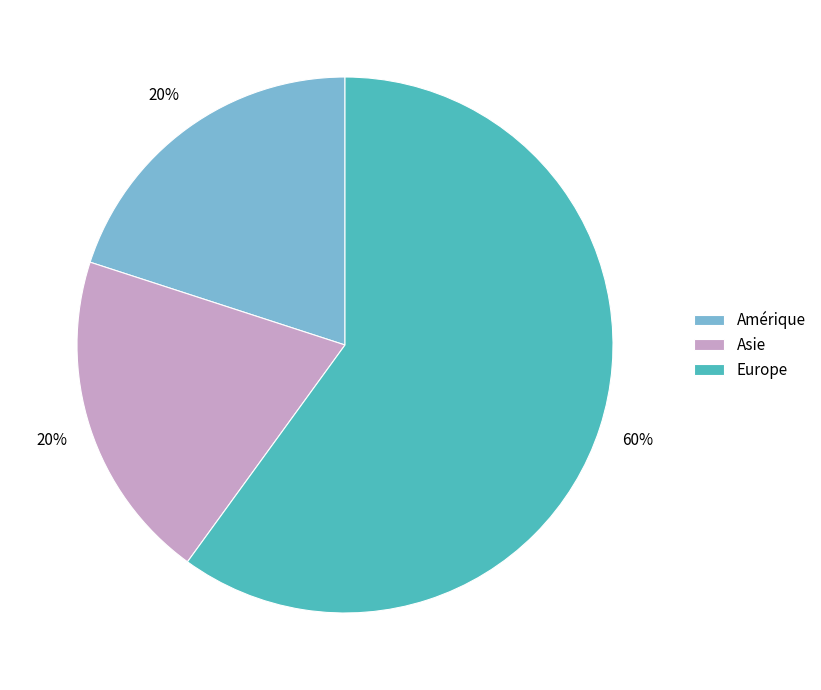

To the nearest percent, what is the combined percentage of Asie and Amérique?

40%